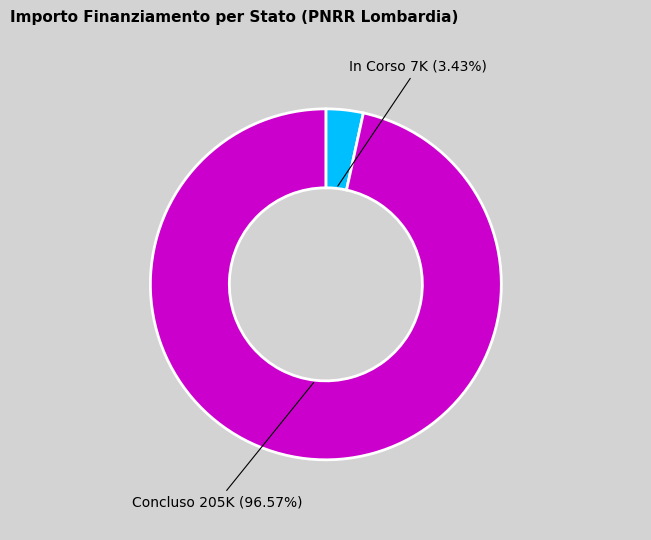

What percentage is NOT represented by In Corso?

96.6%